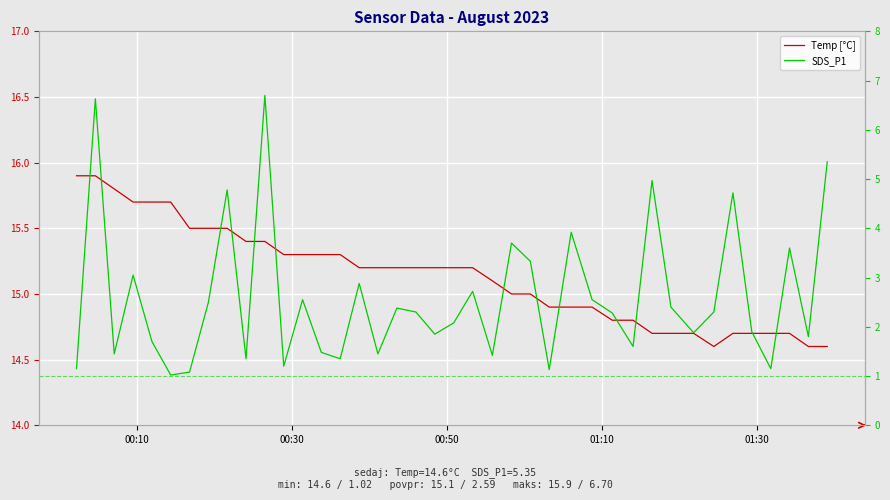

What is the value of the Temp [°C] point at the 33rd from the left?

14.7